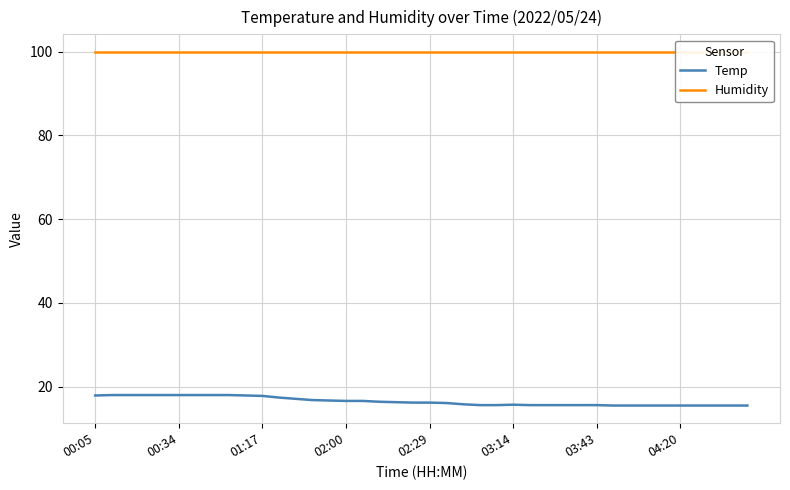

True or false: Temp has a value of 18.0 at 00:34.

True